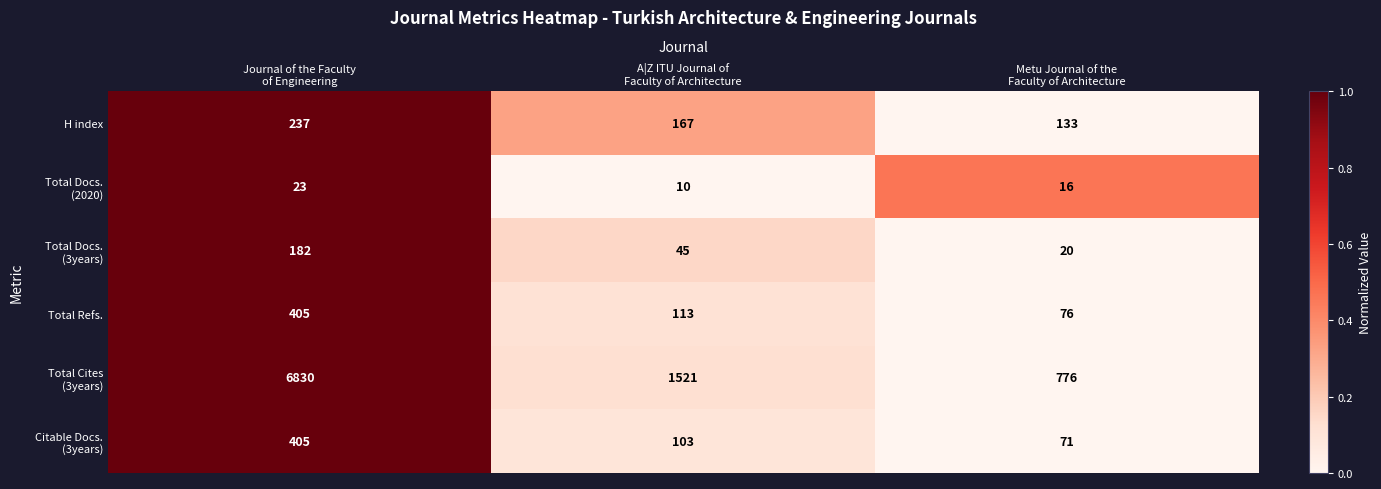

What is the sum of all Total Refs. values?

594